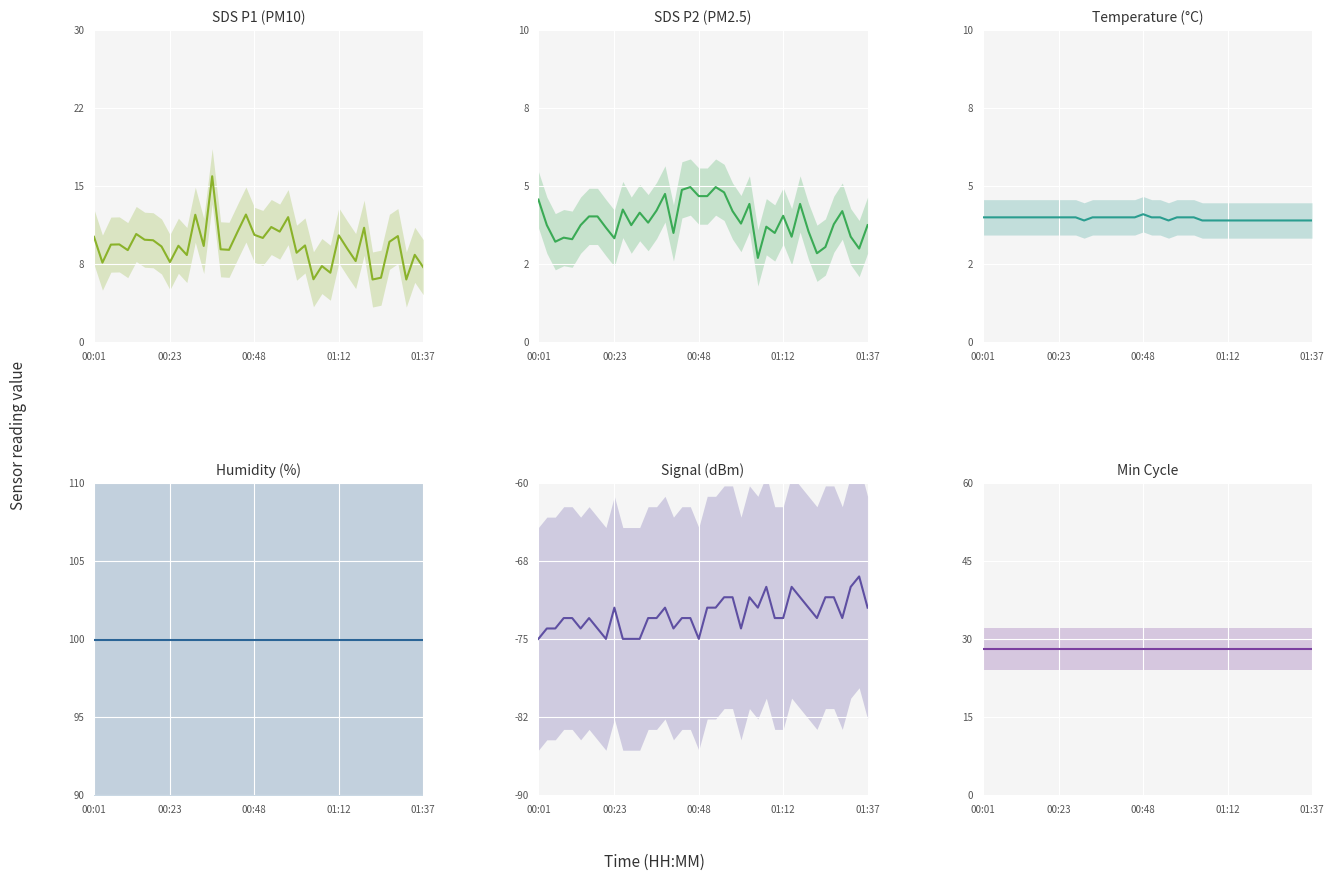

Reading left to right, extract all data points from this chart.

SDS_P1: 10.1	7.7	9.4	9.4	8.8	10.4	9.8	9.8	9.2	7.7	9.3	8.4	12.2	9.2	15.9	8.9	8.9	10.6	12.3	10.3	10.0	11.1	10.6	12.0	8.6	9.3	6.0	7.3	6.7	10.3	9.0	7.8	11.0	6.0	6.2	9.7	10.2	6.0	8.4	7.2
SDS_P2: 4.6	3.8	3.2	3.4	3.3	3.8	4.0	4.0	3.7	3.3	4.2	3.8	4.2	3.8	4.2	4.8	3.5	4.9	5.0	4.7	4.7	5.0	4.8	4.2	3.8	4.4	2.7	3.7	3.5	4.0	3.4	4.4	3.5	2.9	3.0	3.8	4.2	3.4	3.0	3.8
Temp: 4.0	4.0	4.0	4.0	4.0	4.0	4.0	4.0	4.0	4.0	4.0	4.0	3.9	4.0	4.0	4.0	4.0	4.0	4.0	4.1	4.0	4.0	3.9	4.0	4.0	4.0	3.9	3.9	3.9	3.9	3.9	3.9	3.9	3.9	3.9	3.9	3.9	3.9	3.9	3.9
Humidity: 99.9	99.9	99.9	99.9	99.9	99.9	99.9	99.9	99.9	99.9	99.9	99.9	99.9	99.9	99.9	99.9	99.9	99.9	99.9	99.9	99.9	99.9	99.9	99.9	99.9	99.9	99.9	99.9	99.9	99.9	99.9	99.9	99.9	99.9	99.9	99.9	99.9	99.9	99.9	99.9
Signal: -75.0	-74.0	-74.0	-73.0	-73.0	-74.0	-73.0	-74.0	-75.0	-72.0	-75.0	-75.0	-75.0	-73.0	-73.0	-72.0	-74.0	-73.0	-73.0	-75.0	-72.0	-72.0	-71.0	-71.0	-74.0	-71.0	-72.0	-70.0	-73.0	-73.0	-70.0	-71.0	-72.0	-73.0	-71.0	-71.0	-73.0	-70.0	-69.0	-72.0
Min_cycle: 28.0	28.0	28.0	28.0	28.0	28.0	28.0	28.0	28.0	28.0	28.0	28.0	28.0	28.0	28.0	28.0	28.0	28.0	28.0	28.0	28.0	28.0	28.0	28.0	28.0	28.0	28.0	28.0	28.0	28.0	28.0	28.0	28.0	28.0	28.0	28.0	28.0	28.0	28.0	28.0